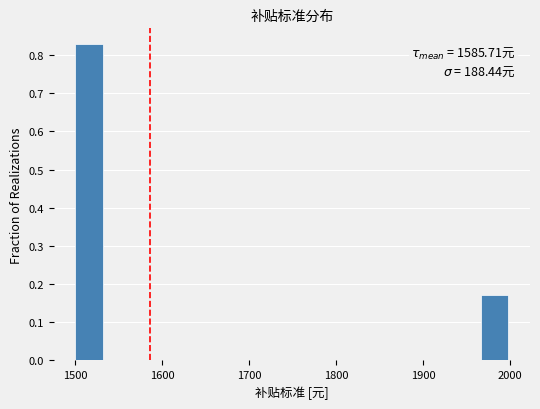

Around what value on the x-axis is the tallest bar? Give the approximate position of its centre, as read against the axis.

1520